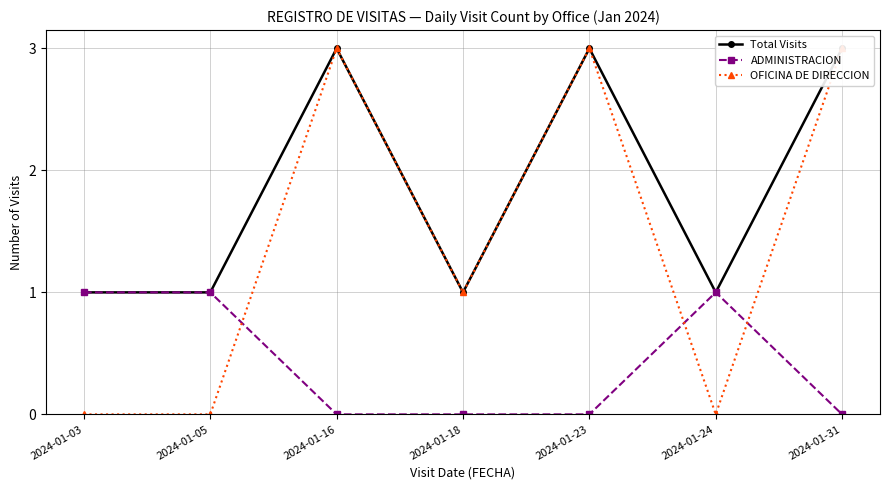

How many OFICINA DE DIRECCION values are between 0 and 3?

7